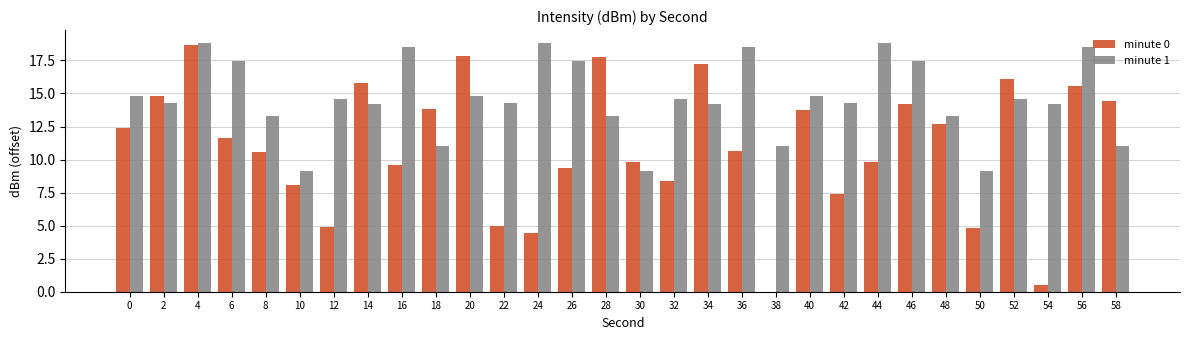

What is the highest value of the minute 1 series?

18.9